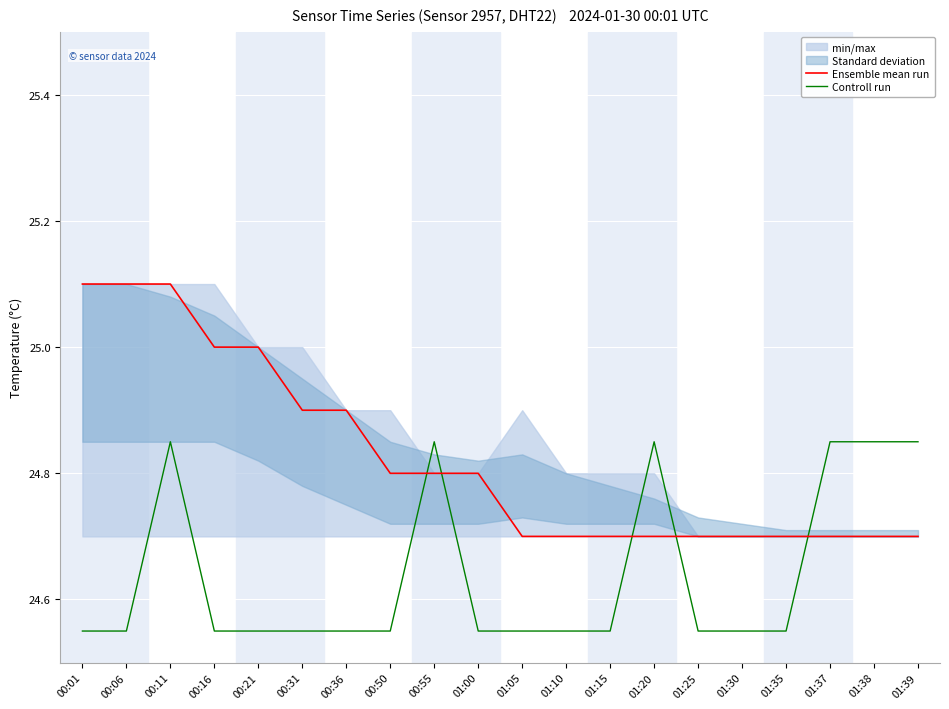

Is this an area chart (filled region under the line)?

No